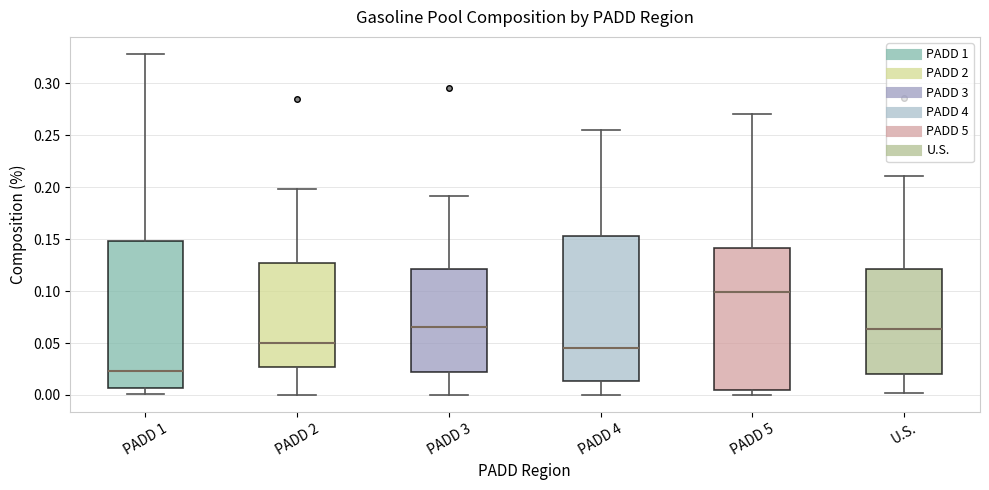

Where is the upper edge of the box for PADD 4 on the y-axis? The values are not printed on the chart, so give them approximately, as read against the axis.

0.155